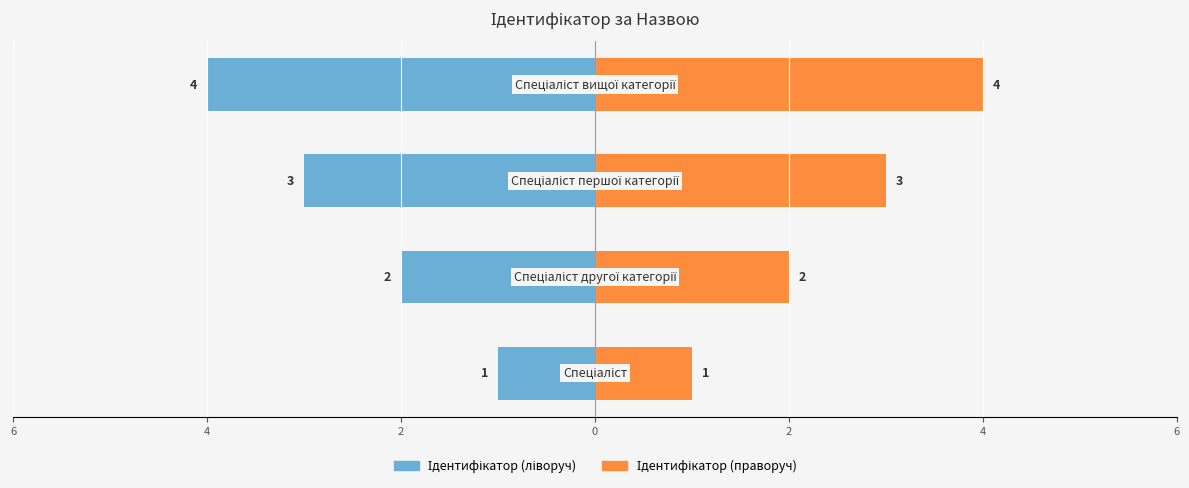

Which series has the largest range (max minus min)?

Ідентифікатор (ліворуч)